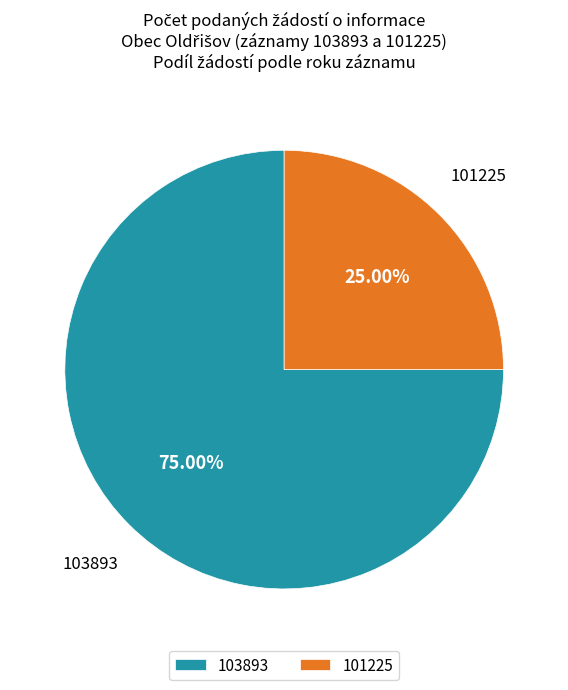

Rank the categories by value from lowest to highest.

101225, 103893